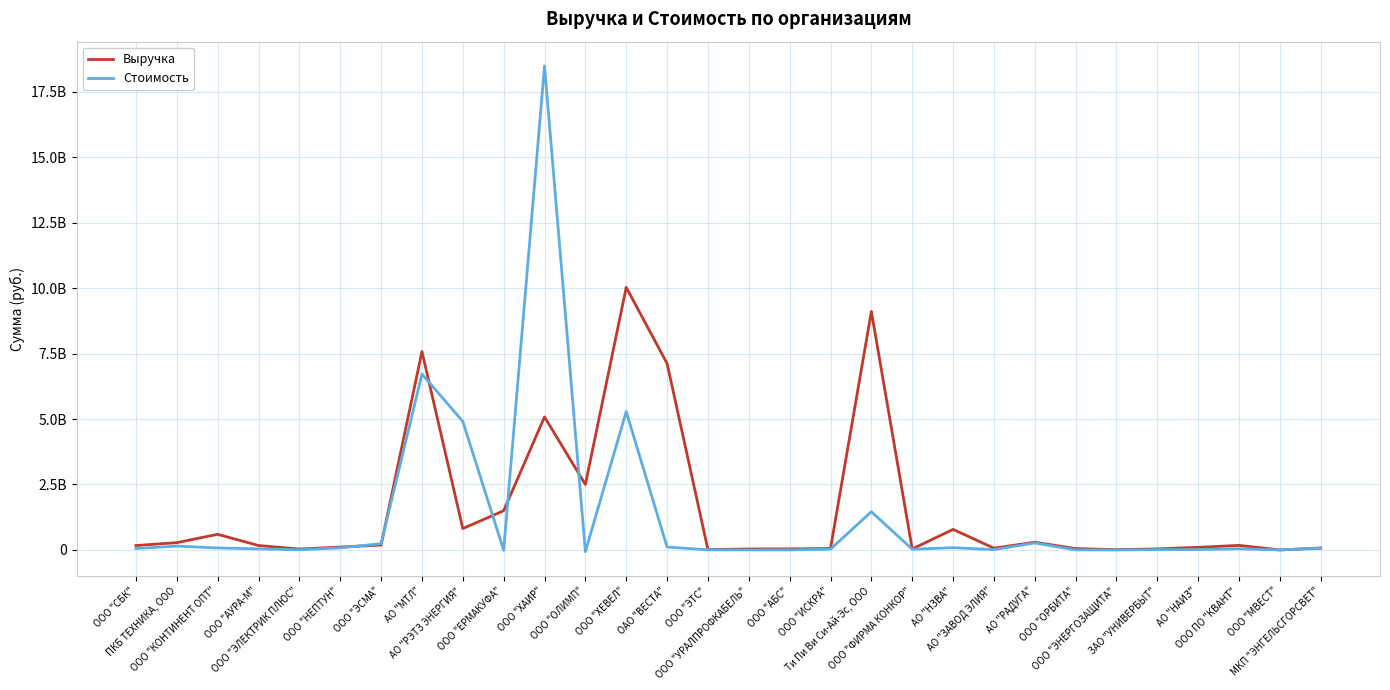

How many times do Стоимость and Выручка cross each other?

7